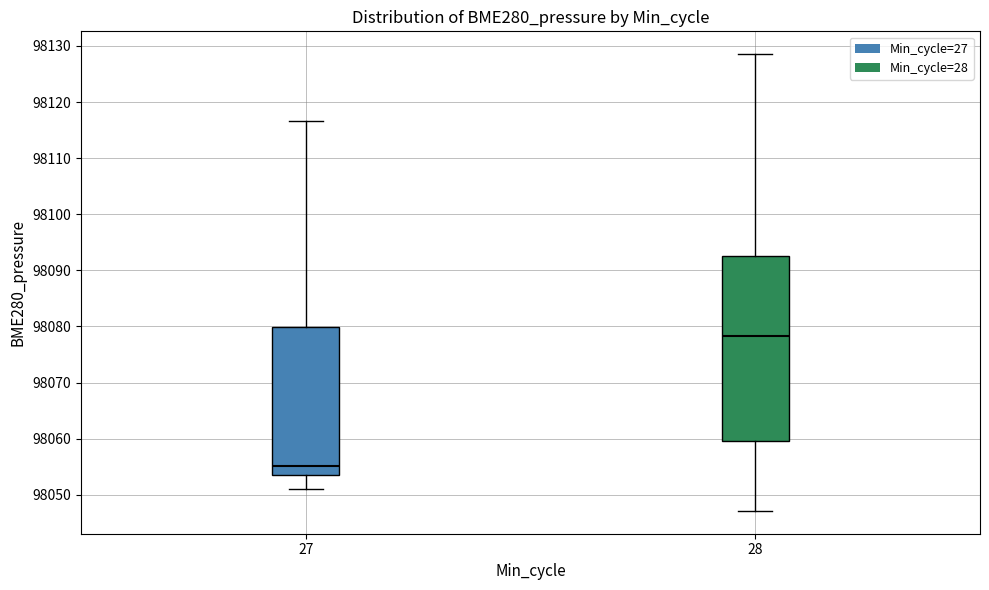

Reading left to right, read every box against the y-axis: the position of its median line, the range the box covers, and the ends of its whiskers. The values are not printed on the chart, so give them approximately, as read against the axis.

27: median 98055, box 98054 to 98080, whiskers 98051 to 98117
28: median 98078, box 98060 to 98093, whiskers 98047 to 98129